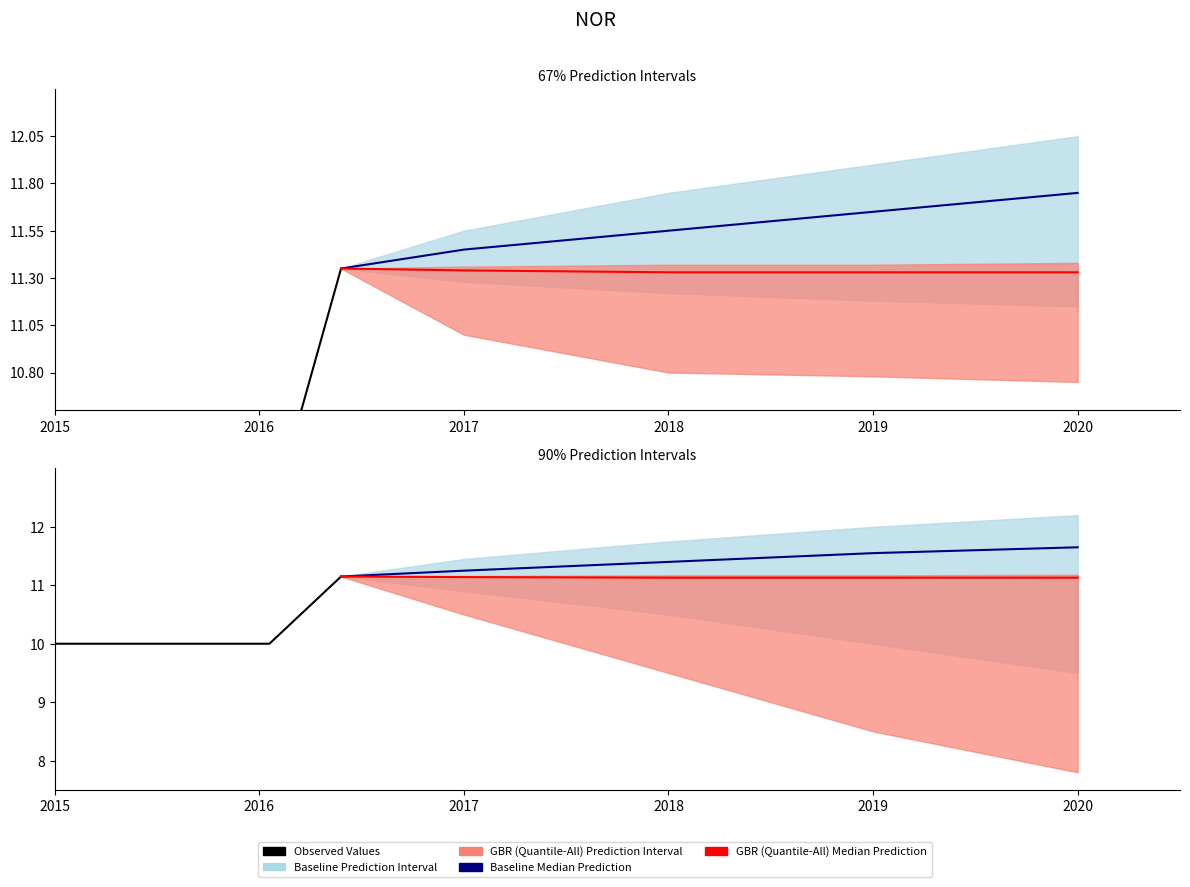

Does the chart display data point markers on the line(s)?

No